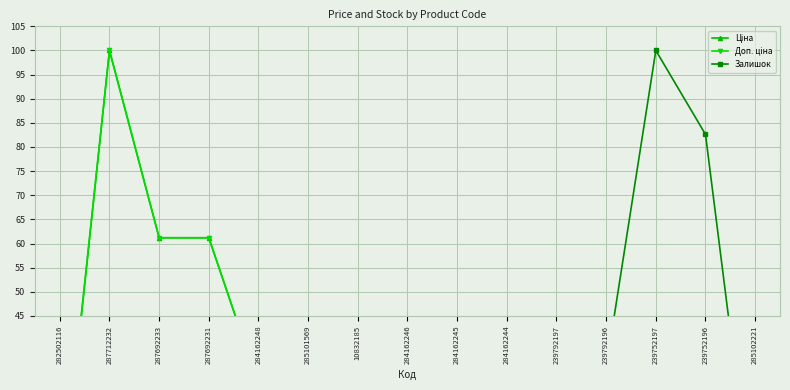

At how many categories does at least one series exceed 57?

5